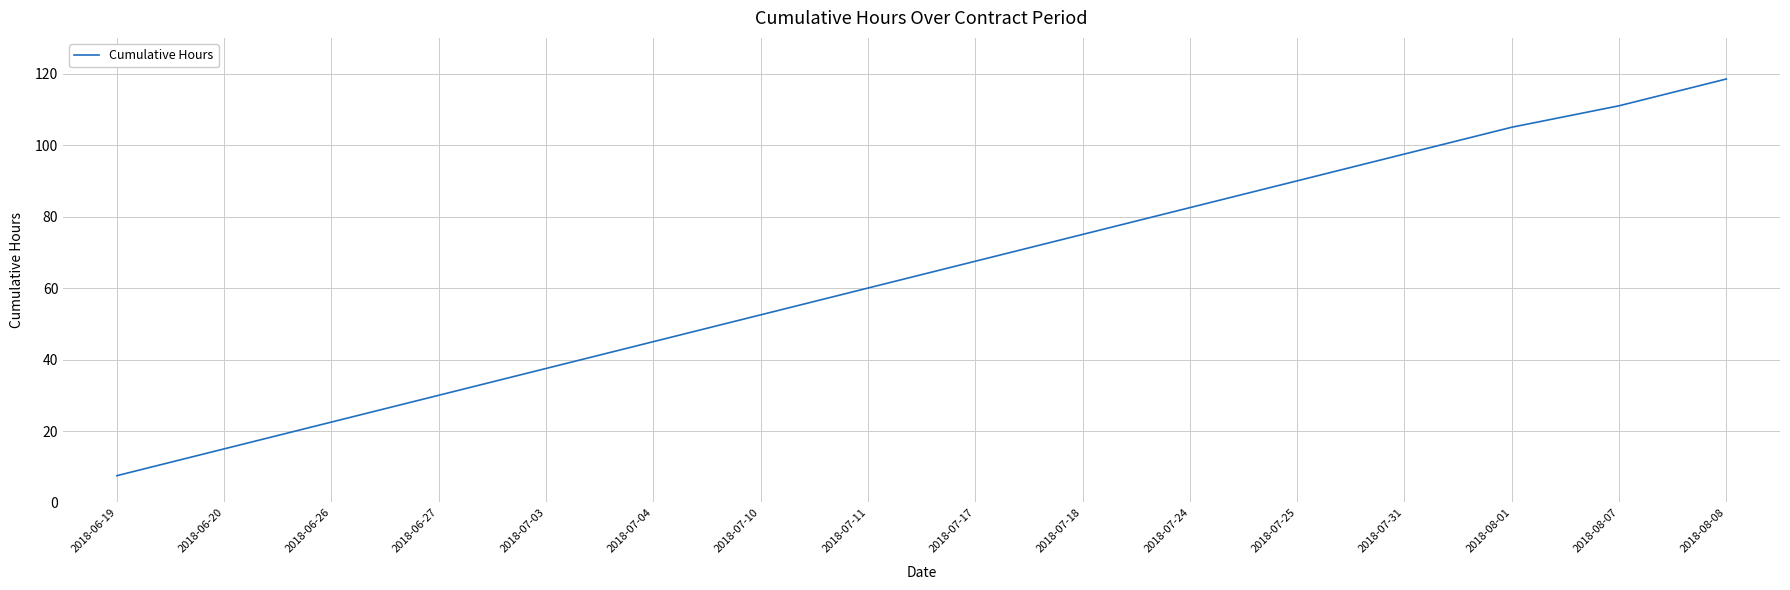

Reading right to left, what are all the values shown in this chart?

118.5	111.0	105.0	97.5	90.0	82.5	75.0	67.5	60.0	52.5	45.0	37.5	30.0	22.5	15.0	7.5